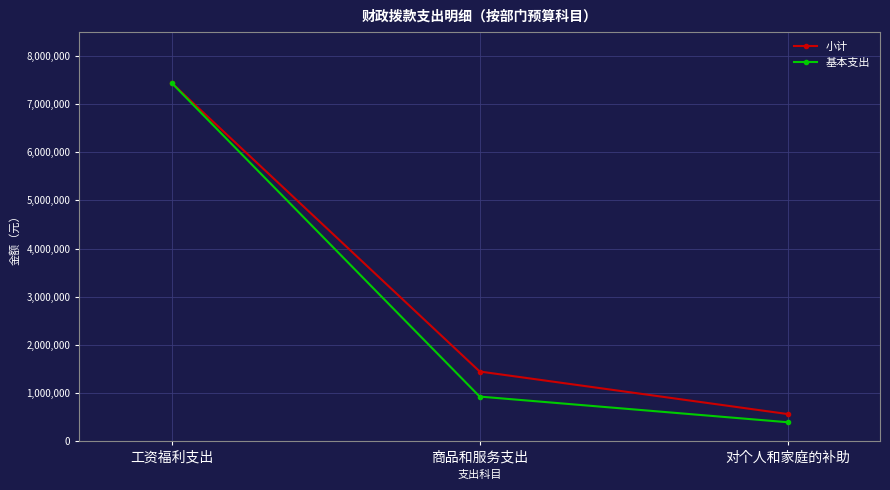

What is the difference between the maximum and minimum values in the 小计 series?

6868949